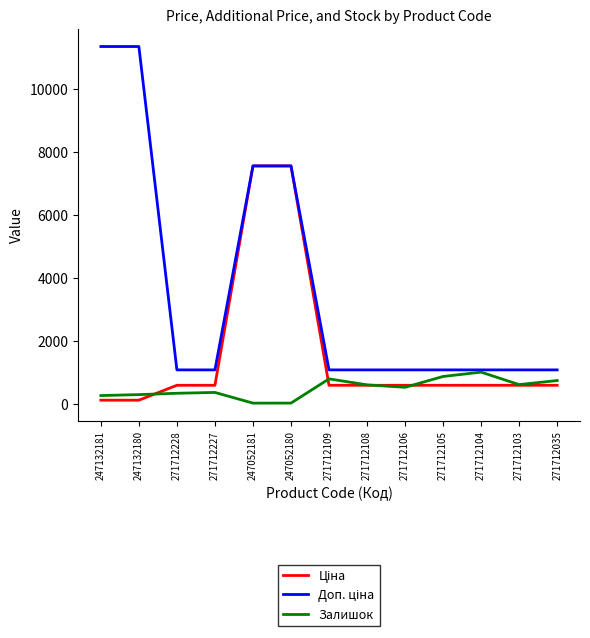

What is the total value across all series at 271712104?

2663.4